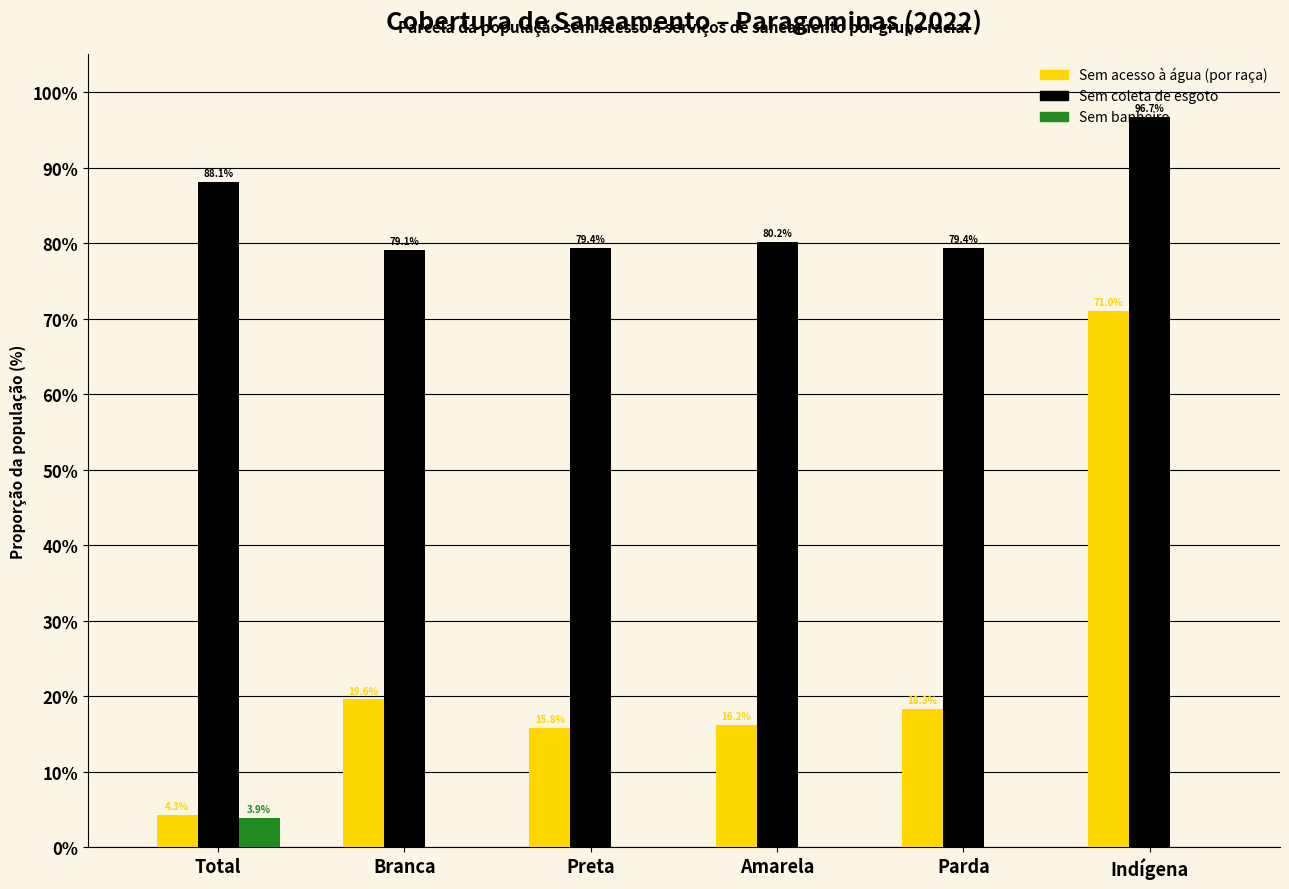

Which series changed the most between Branca and Indígena?

Sem acesso à água (por raça)